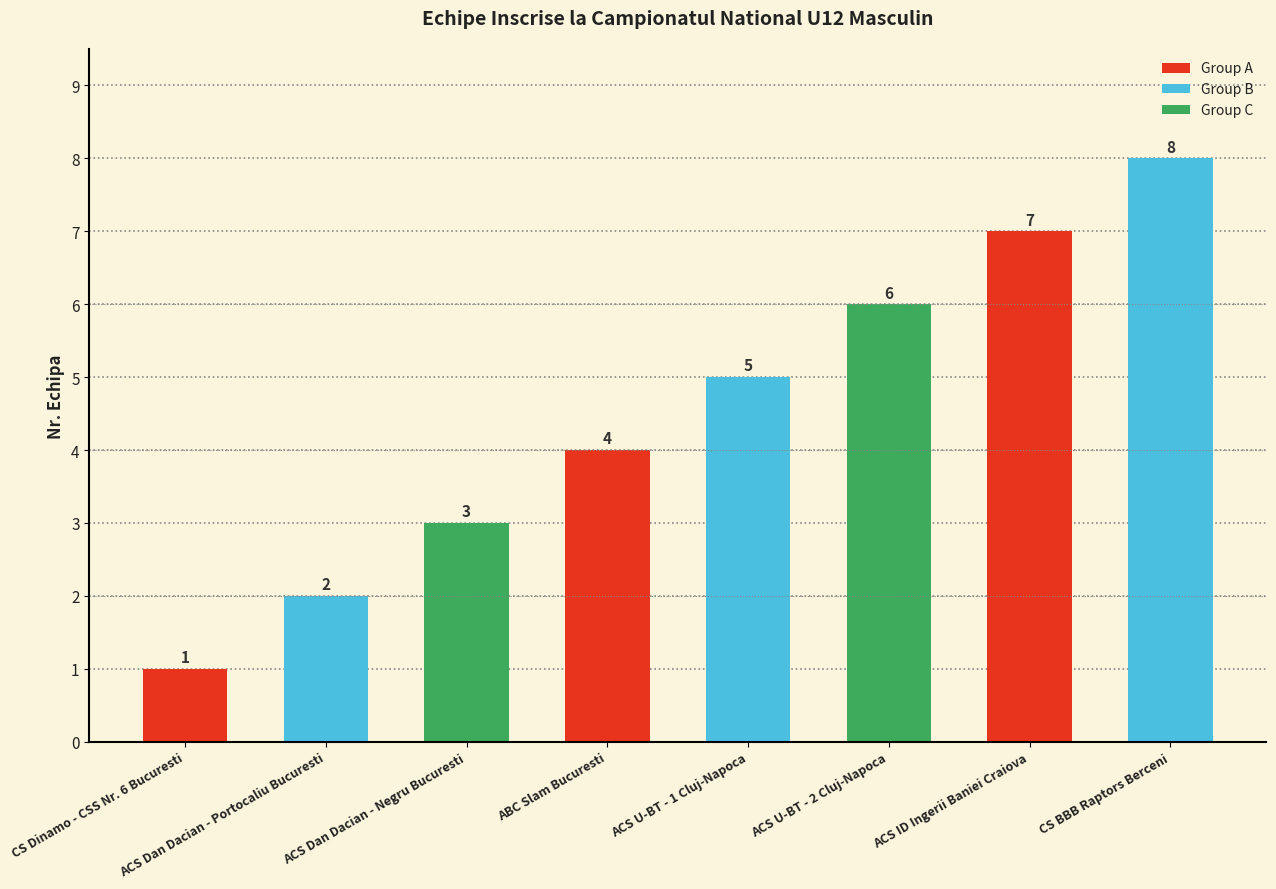

What is the change in value from ACS Dan Dacian - Negru Bucuresti to ACS ID Ingerii Baniei Craiova?

+4